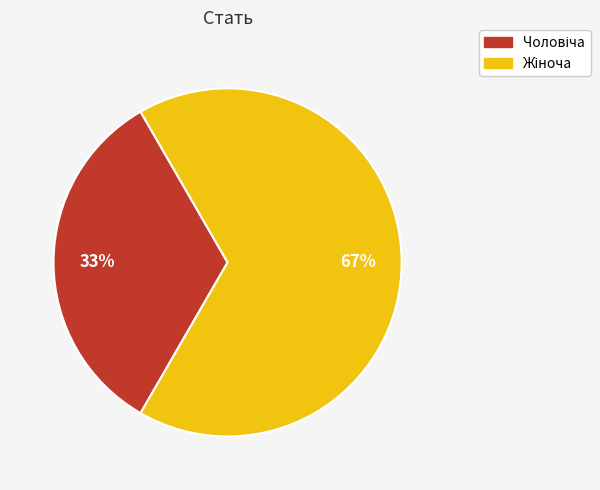

Does any single category account for the majority?

Yes